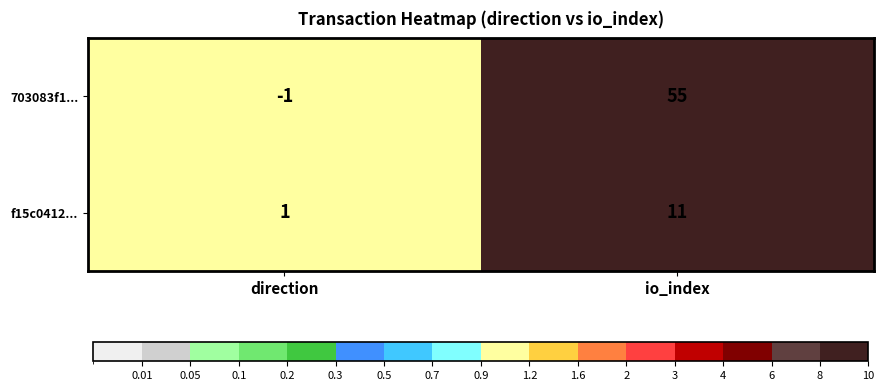

Reading left to right, what are all the values shown in this chart?

703083f1...: -1	55
f15c0412...: 1	11